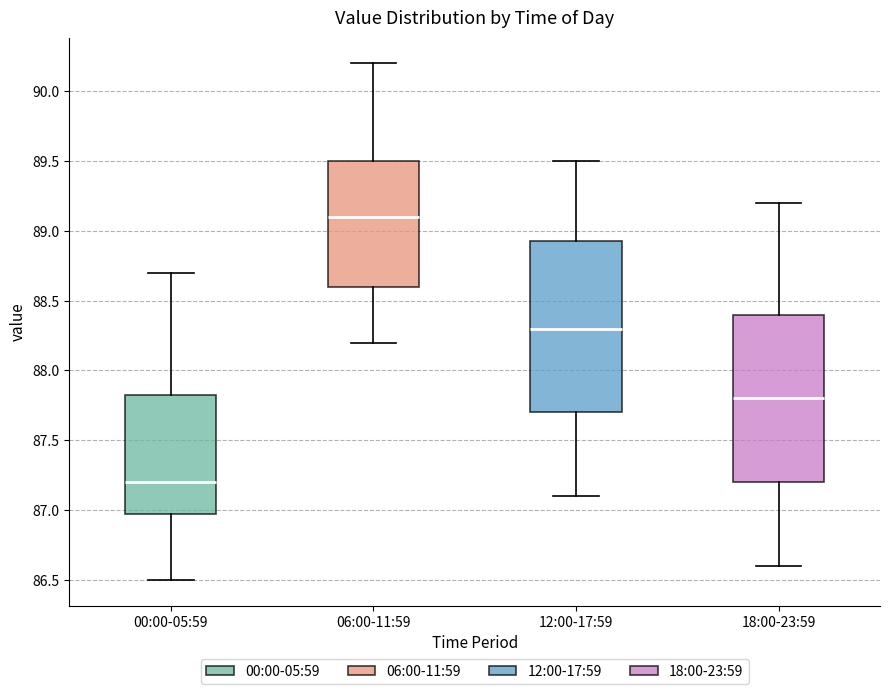

Reading left to right, transcribe this box plot: for each box, give where its median line is, the range the box spans, and where its two whiskers end, as read against the y-axis. The values are not printed on the chart, so give them approximately, as read against the axis.

00:00-05:59: median 87.20, box 87.00 to 87.85, whiskers 86.50 to 88.70
06:00-11:59: median 89.10, box 88.60 to 89.50, whiskers 88.20 to 90.20
12:00-17:59: median 88.30, box 87.70 to 88.95, whiskers 87.10 to 89.50
18:00-23:59: median 87.80, box 87.20 to 88.40, whiskers 86.60 to 89.20